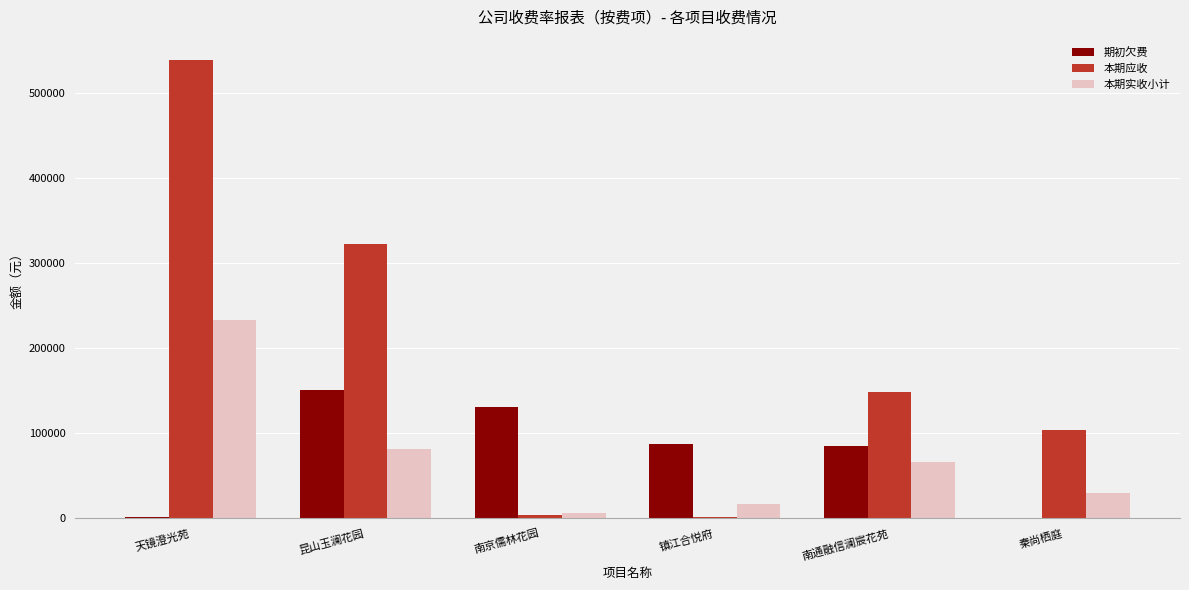

What is the sum of the 期初欠费 values at 南京儒林花园 and 镇江合悦府?

217513.5